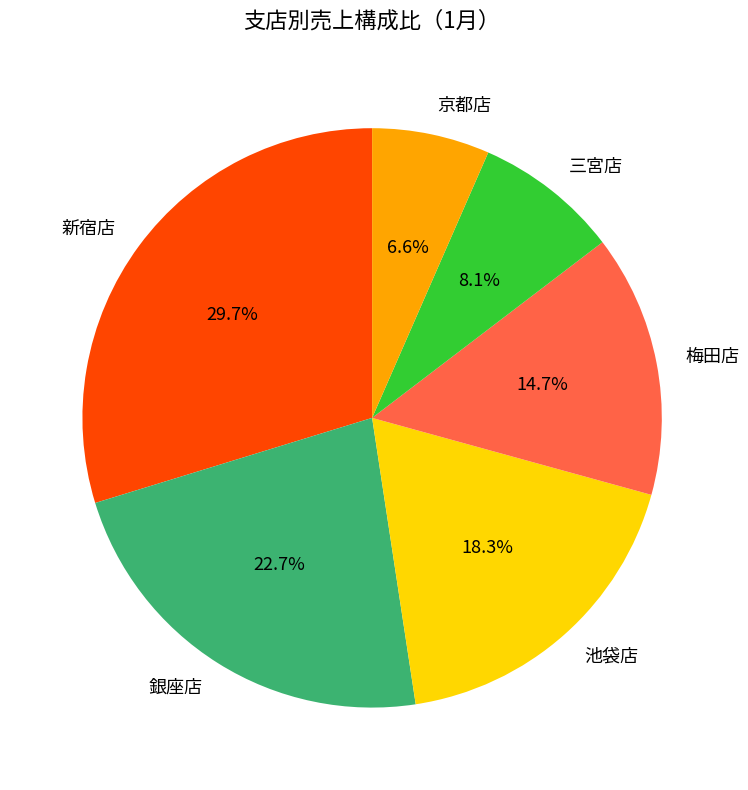

Approximately how many times larger is the value at 京都店 compared to 三宮店?

0.8